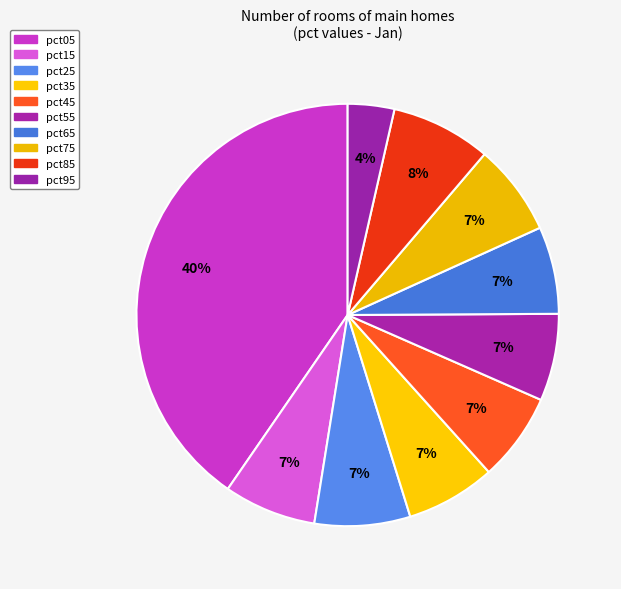

How many segments does this pie chart have?

10